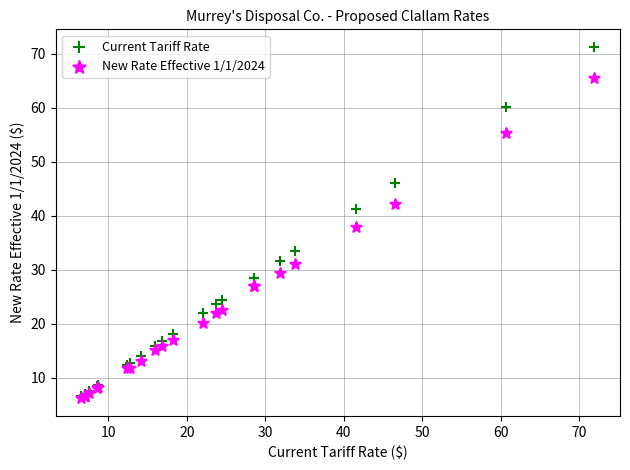

What are all the series names shown in the legend?

Current Tariff Rate, New Rate Effective 1/1/2024